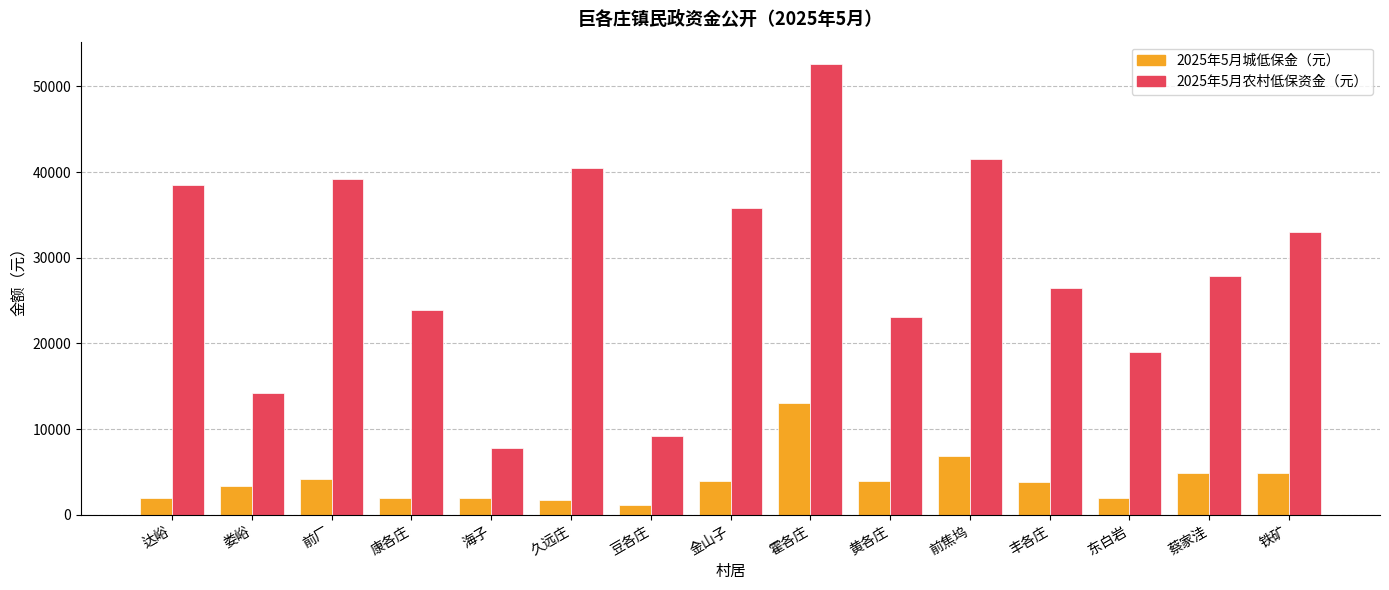

Which category has the highest value across all series?

霍各庄